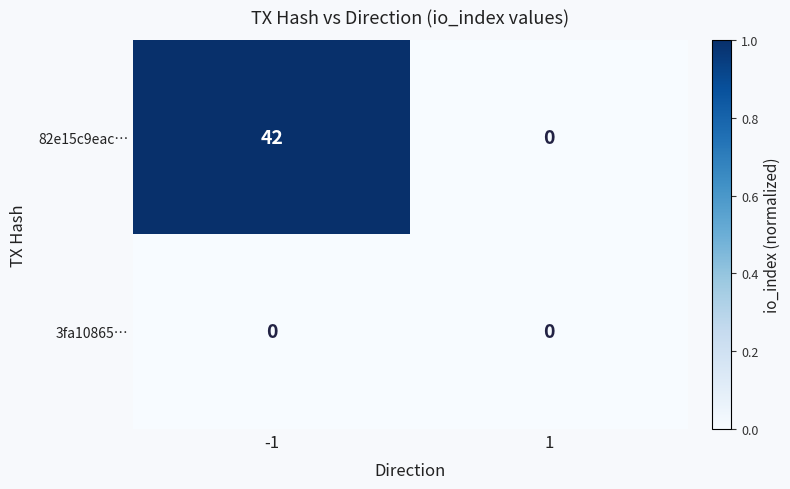

True or false: 82e15c9eac… has a value of 0 at 1.

True